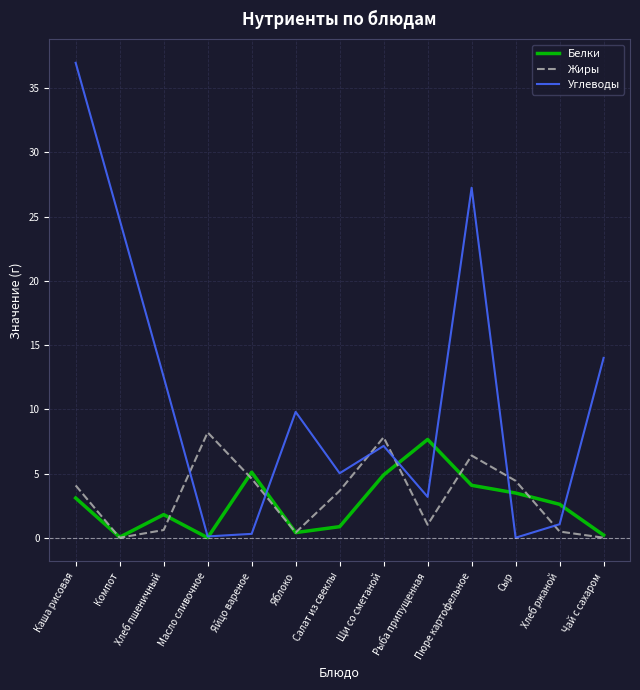

True or false: Жиры has a value of 6.4 at Пюре картофельное.

True